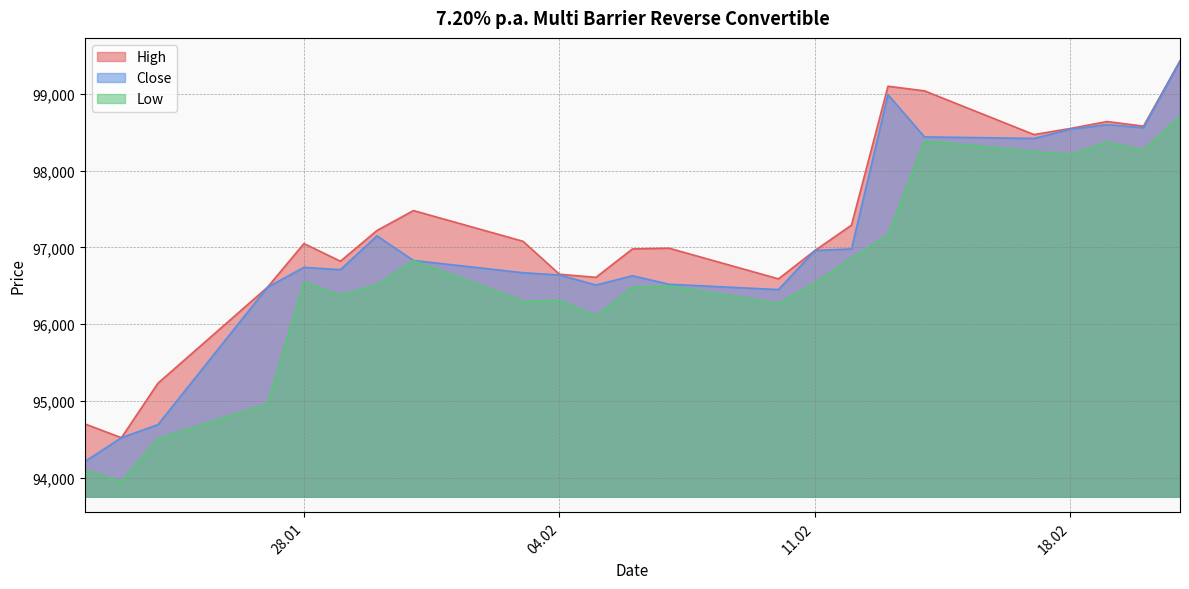

What are all the series names shown in the legend?

High, Close, Low